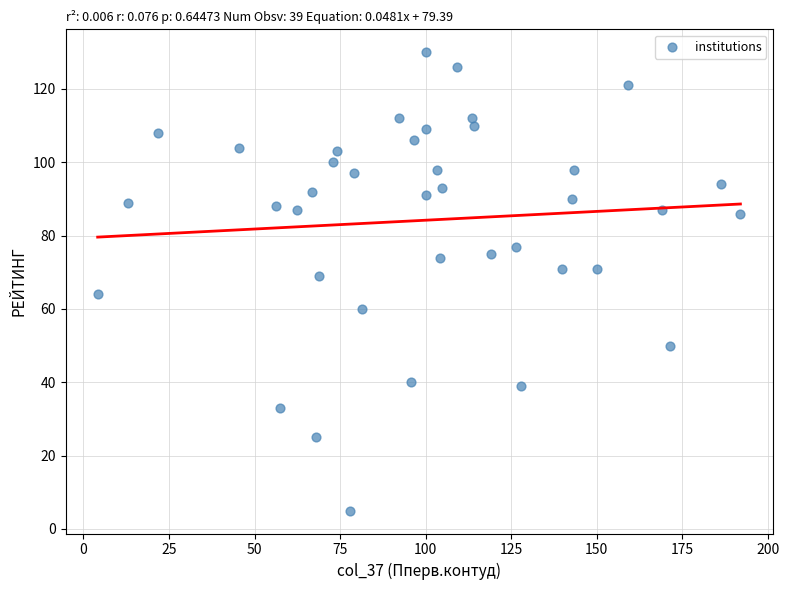

What is the range of Y values (max minus min)?

125